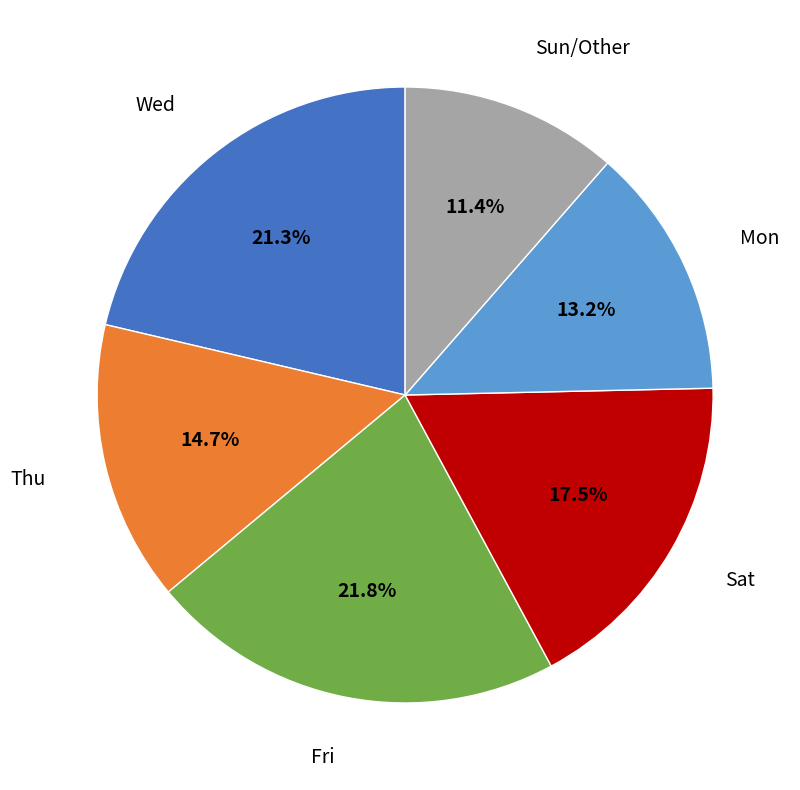

Is there any slice that represents more than half of the pie?

No